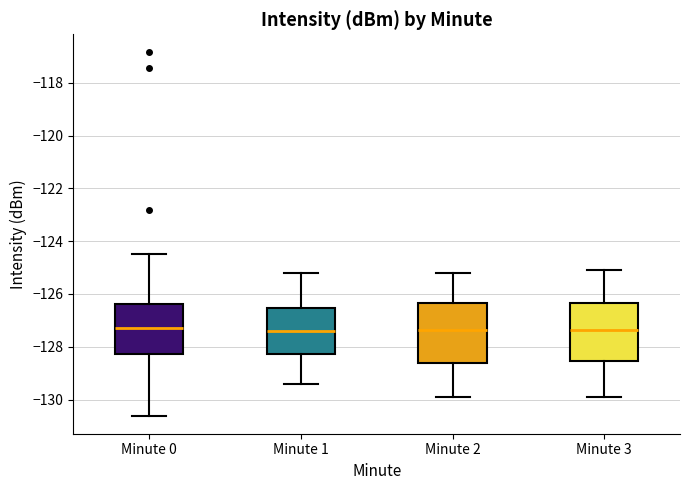

Reading left to right, read every box against the y-axis: the position of its median line, the range the box covers, and the ends of its whiskers. The values are not printed on the chart, so give them approximately, as read against the axis.

Minute 0: median -127.4, box -128.2 to -126.4, whiskers -130.6 to -124.4
Minute 1: median -127.4, box -128.2 to -126.6, whiskers -129.4 to -125.2
Minute 2: median -127.4, box -128.6 to -126.4, whiskers -129.8 to -125.2
Minute 3: median -127.4, box -128.6 to -126.4, whiskers -129.8 to -125.0